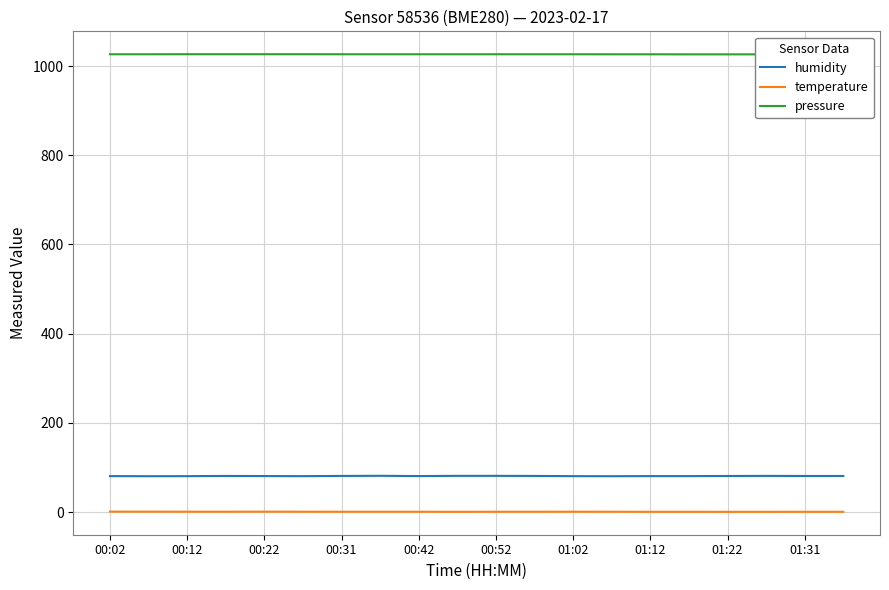

What is the minimum value for humidity?

80.4